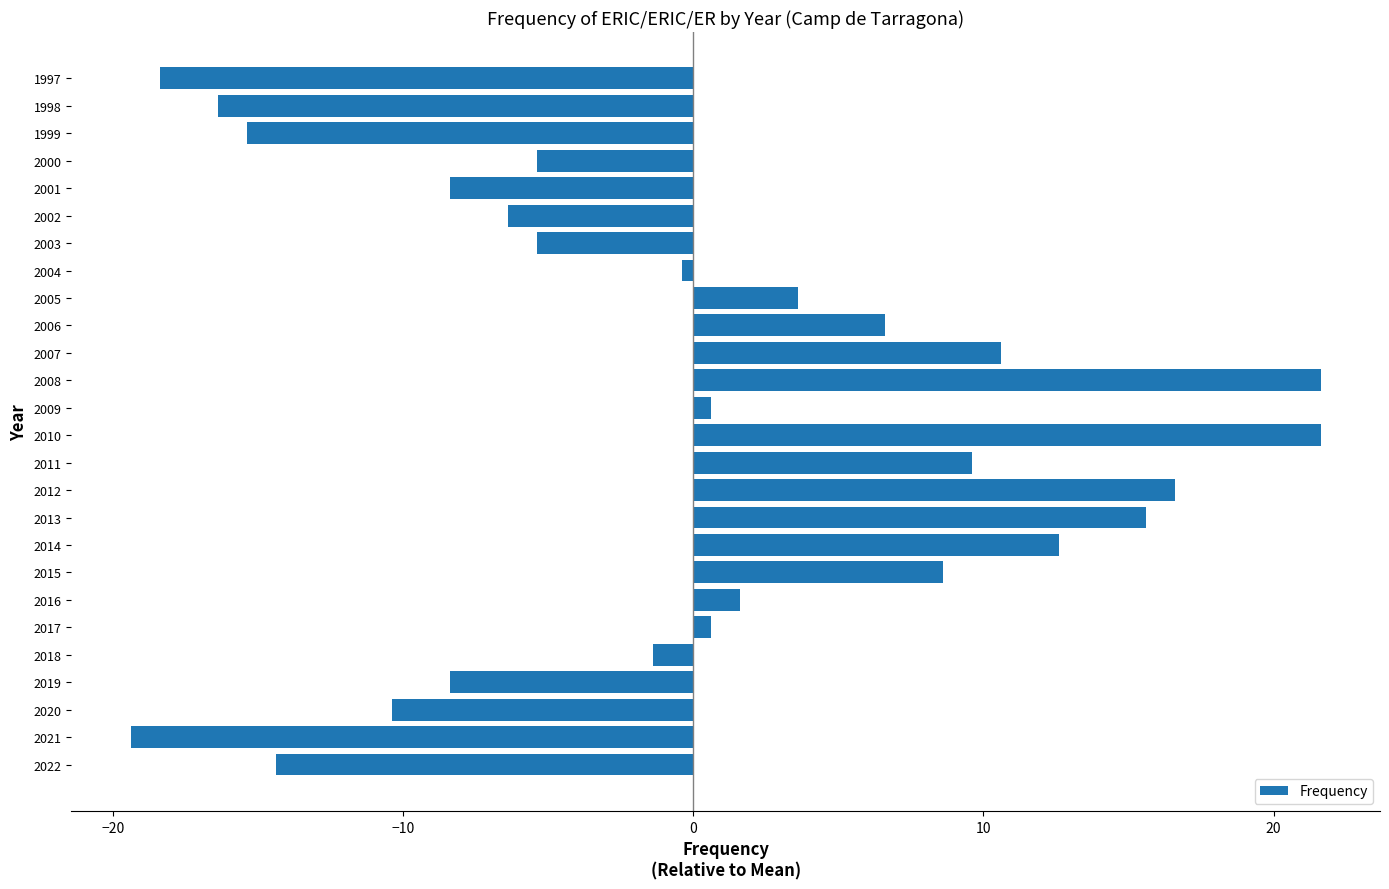

How many values are below zero?

13